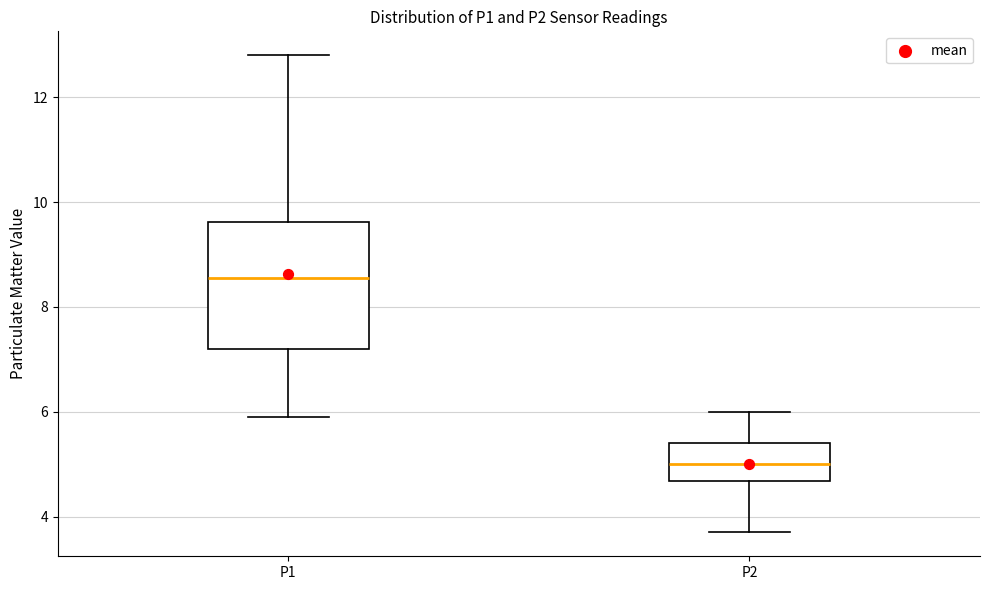

Reading left to right, read every box against the y-axis: the position of its median line, the range the box covers, and the ends of its whiskers. The values are not printed on the chart, so give them approximately, as read against the axis.

P1: median 8.6, box 7.2 to 9.6, whiskers 6.0 to 12.8
P2: median 5.0, box 4.6 to 5.4, whiskers 3.8 to 6.0